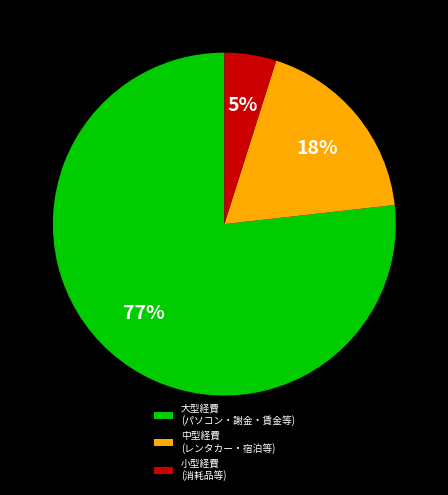

To the nearest percent, what is the combined percentage of 小型経費 (消耗品等) and 大型経費 (パソコン・謝金・賃金等)?

82%